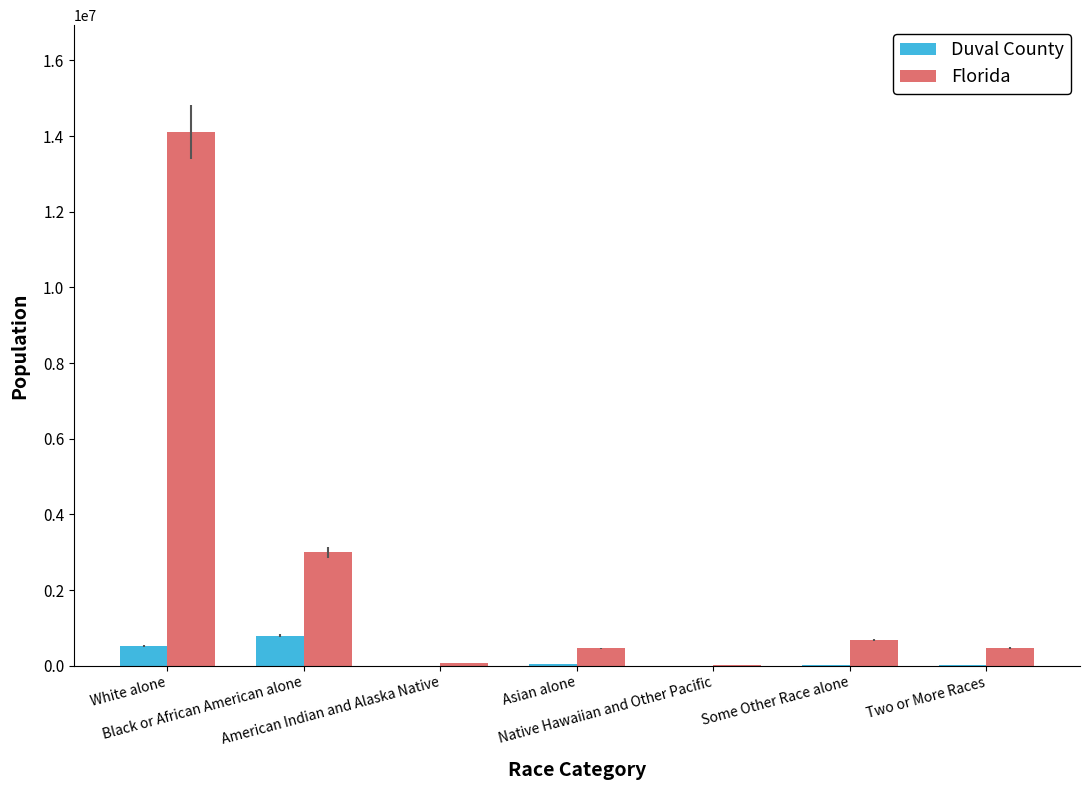

How many series are shown in this chart?

2